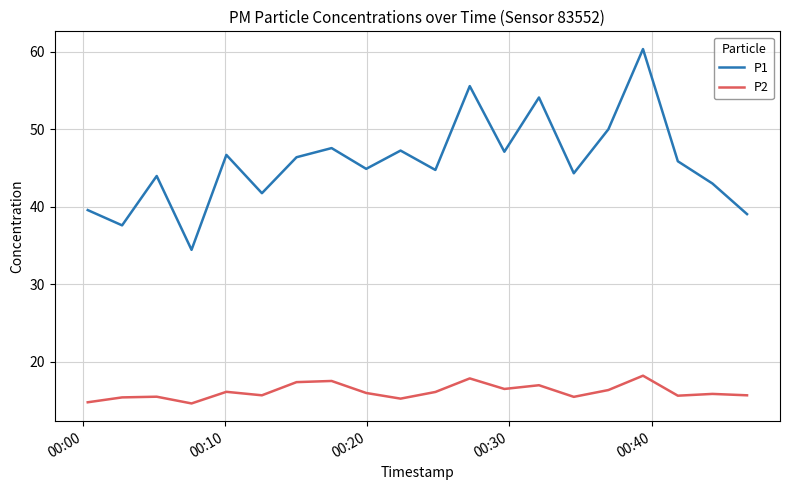

List the series in order of their peak value, lowest first.

P2, P1